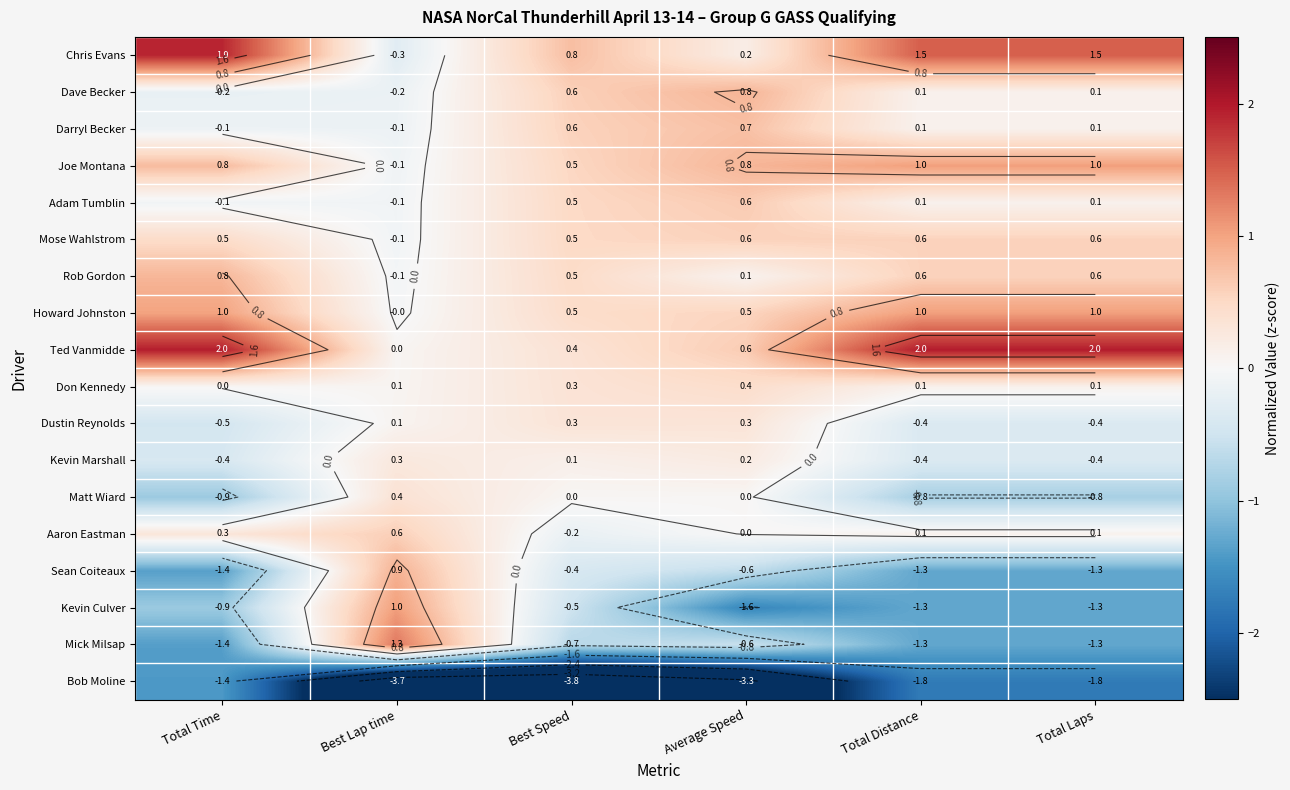

What is the sum of the Chris Evans values at Best Lap time and Best Speed?

0.5